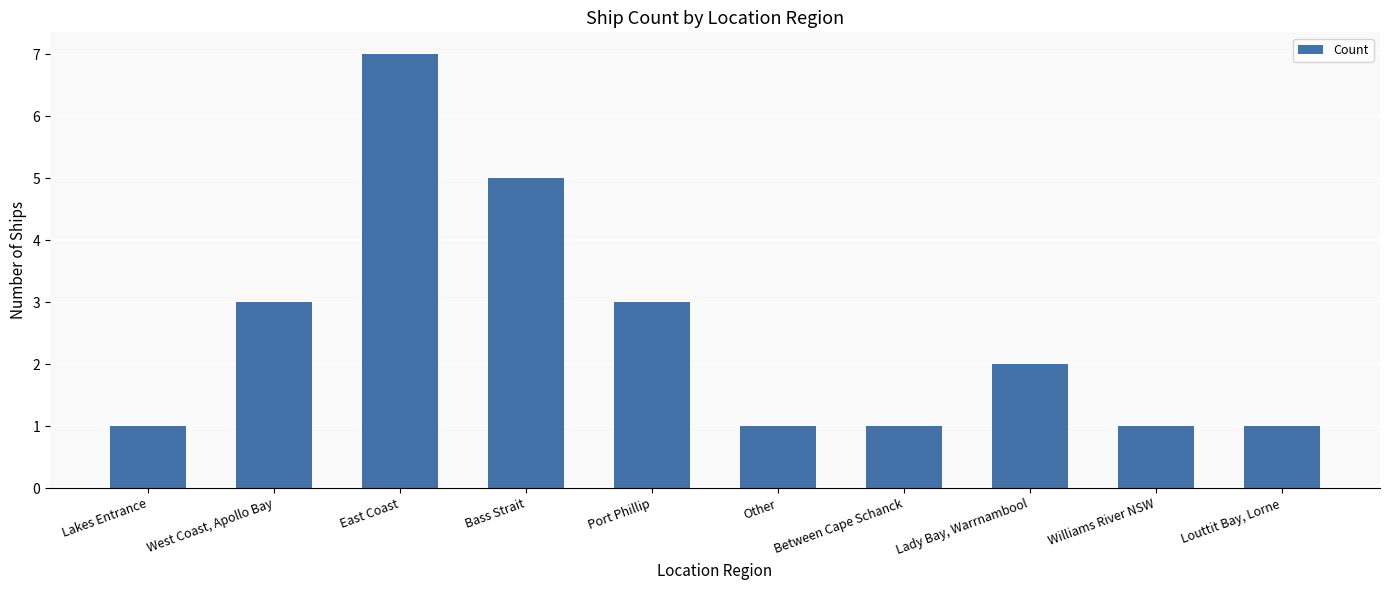

The value at West Coast, Apollo Bay is 1. True or false?

False